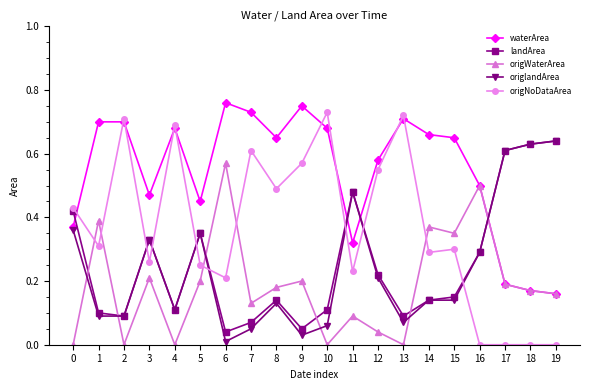

Which series has the widest spread of values?

origNoDataArea